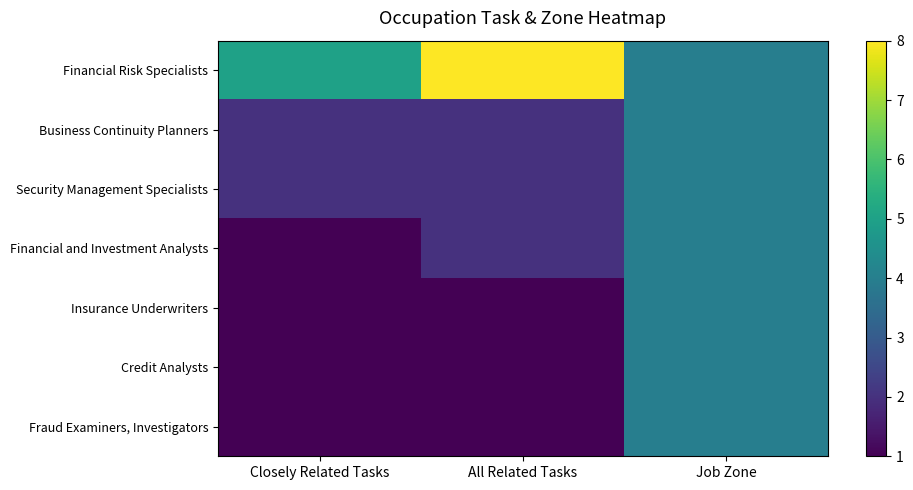

At how many categories does at least one series exceed 6?

1